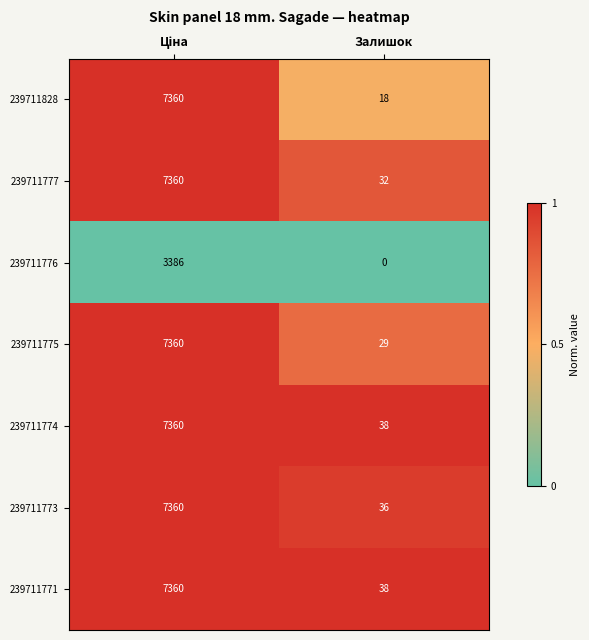

What is the difference between the maximum and minimum values in the 239711771 series?

7322